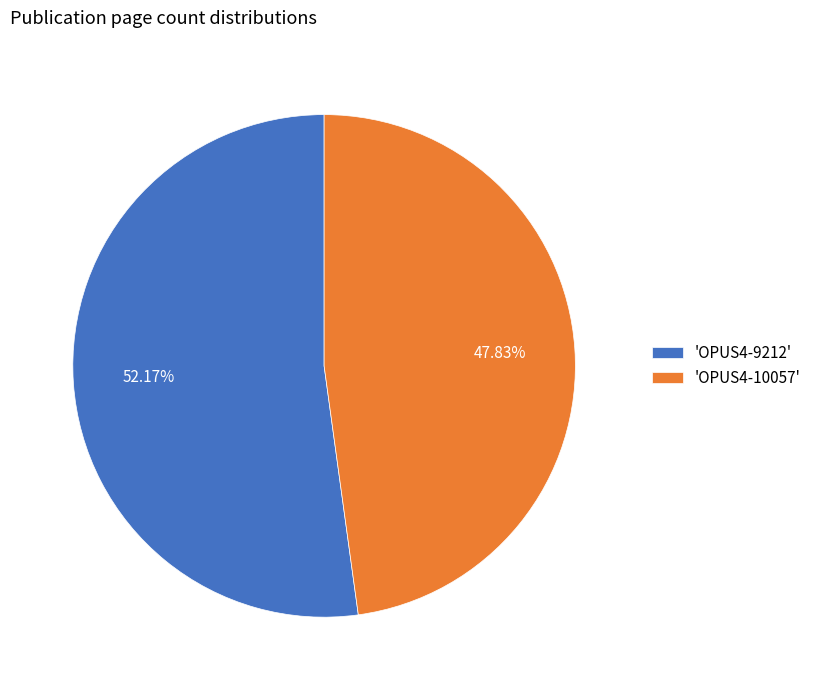

Does 'OPUS4-9212' represent more than half of the total?

Yes